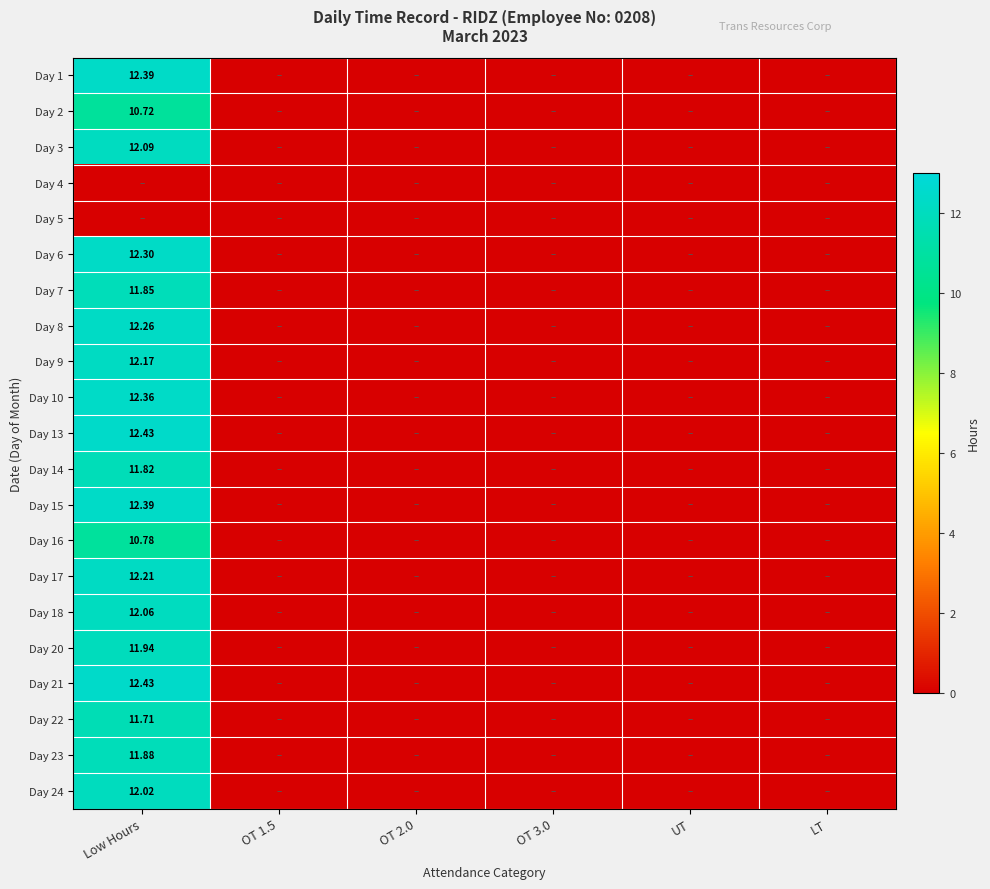

At which label does Day 9 reach its minimum?

OT 1.5